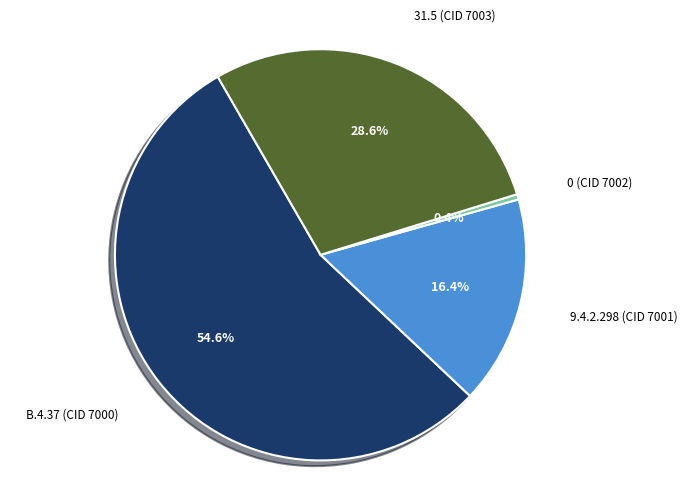

Approximately how many times larger is the value at B.4.37 (CID 7000) compared to 9.4.2.298 (CID 7001)?

3.3